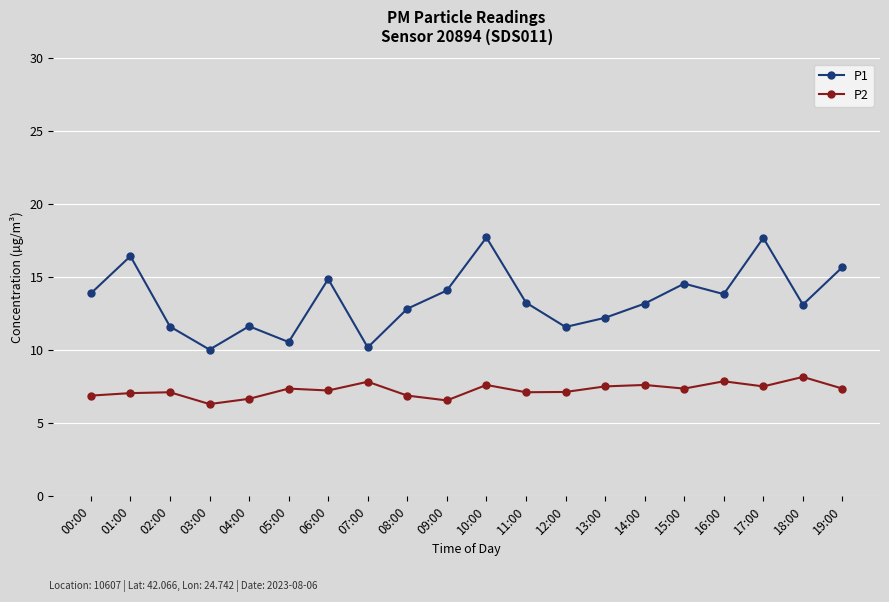

What are all the series names shown in the legend?

P1, P2